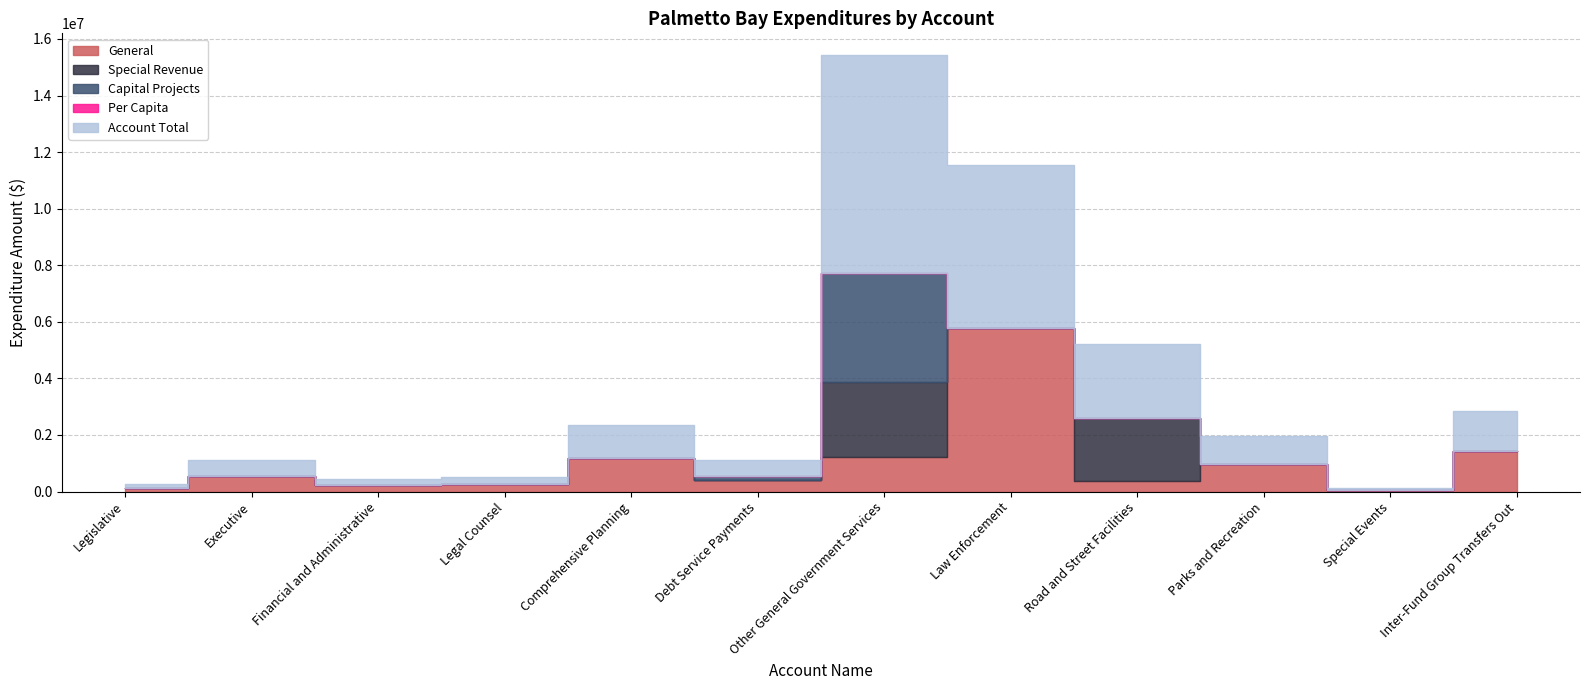

How many interior local valleys does the Per Capita series have?

3